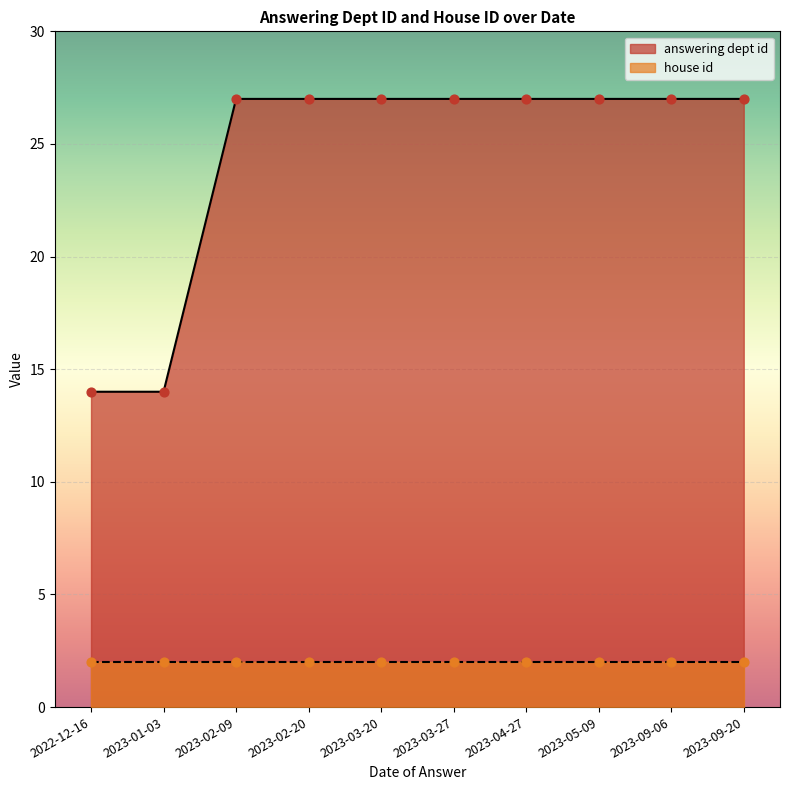

Approximately how many times larger is the value at 2022-12-16 compared to 2023-04-27?

0.5